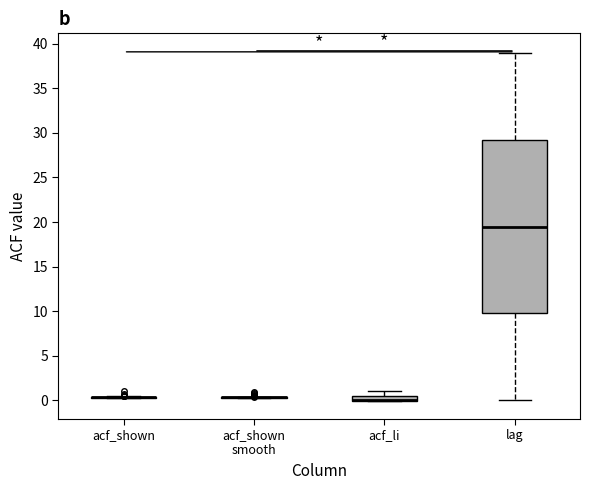

Comparing the boxes themselves (not the whiskers), which one is the tallest?

lag